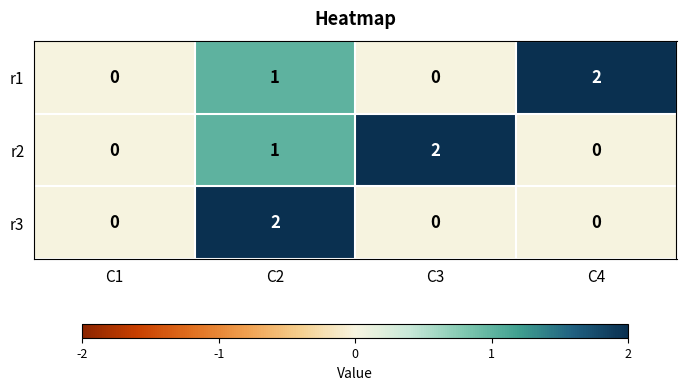

At how many categories does at least one series exceed 1?

3